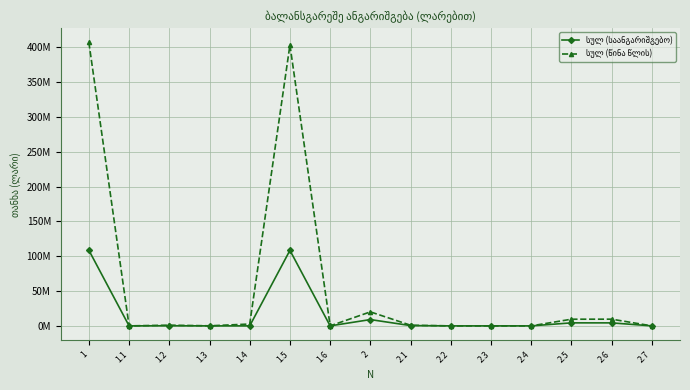

How many interior local valleys does the სულ (წინა წლის) series have?

3